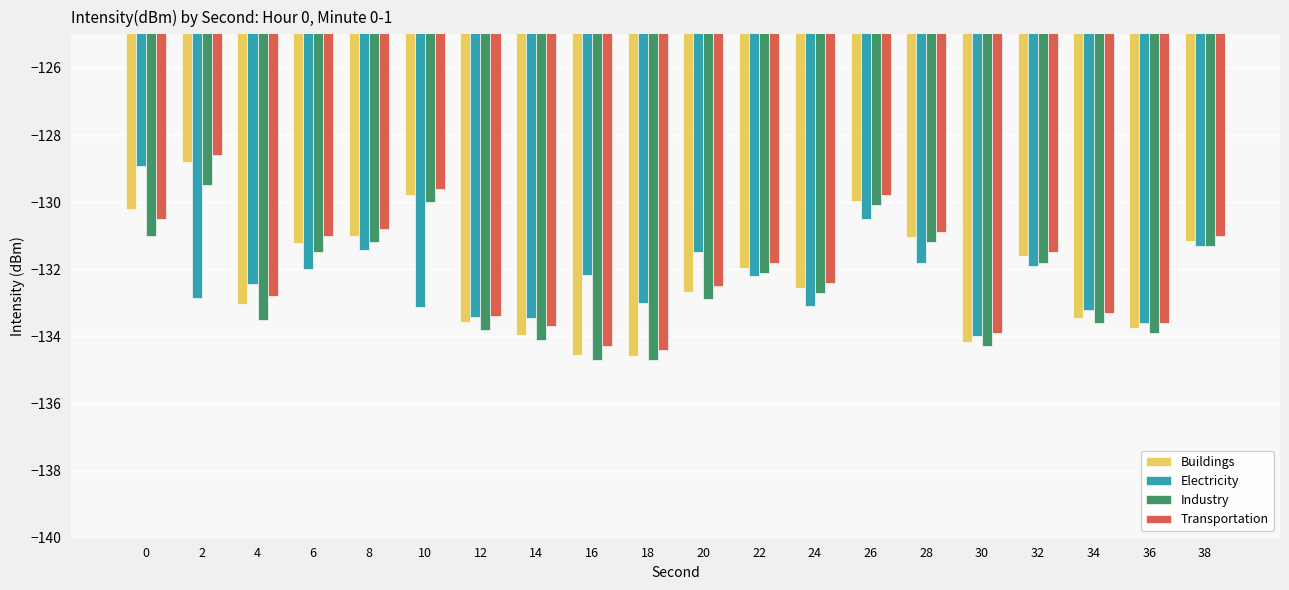

Rank the series by their average value, from lowest to highest.

Industry, Electricity, Buildings, Transportation